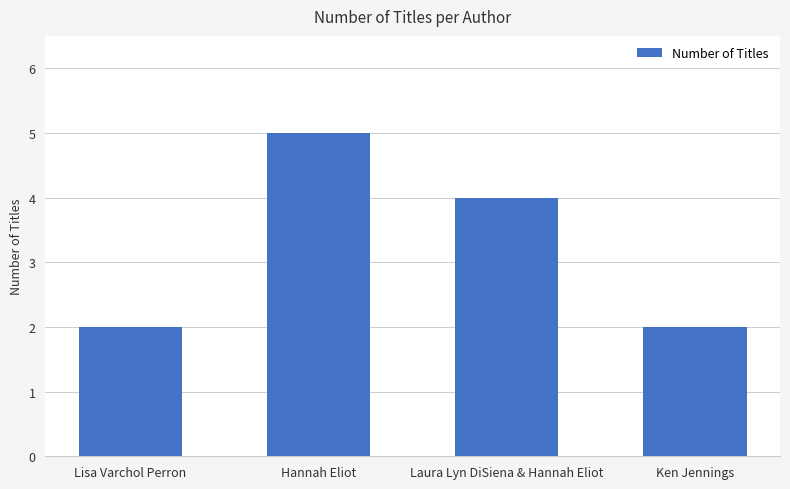

The value at Lisa Varchol Perron is 2. True or false?

True